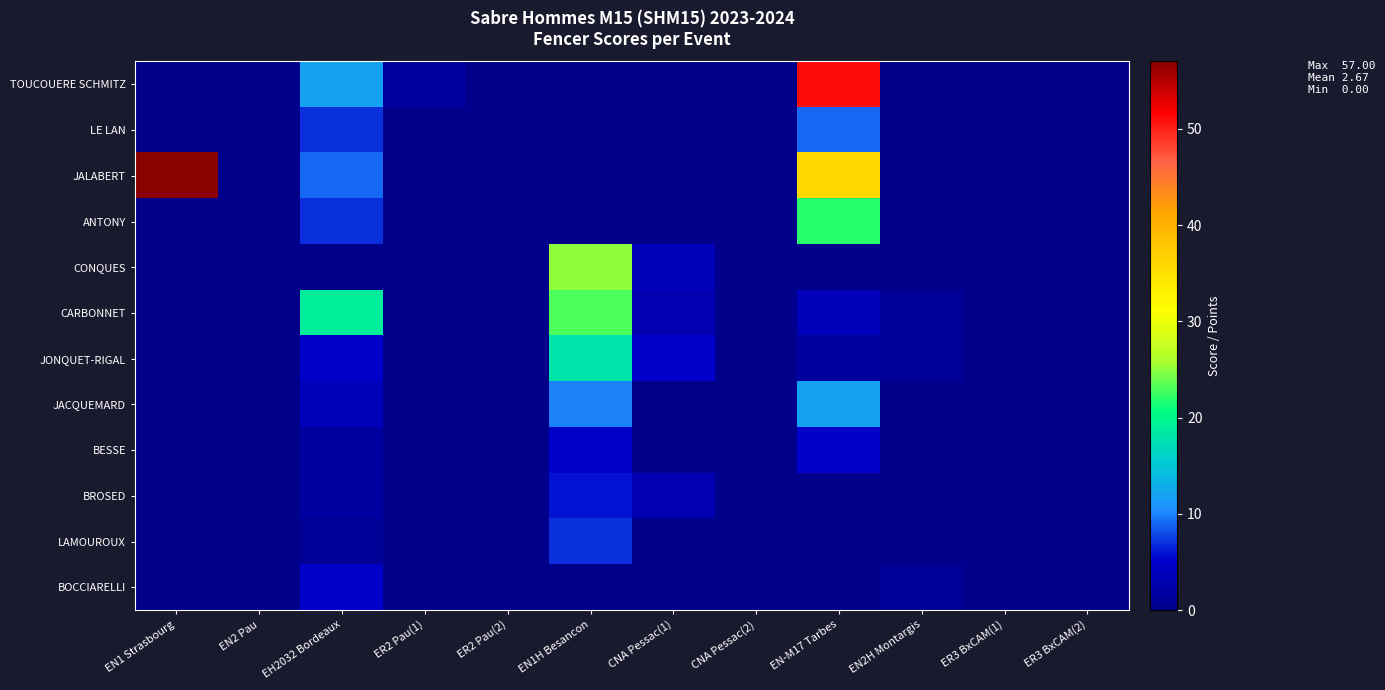

Which series has the largest total across all categories?

JALABERT